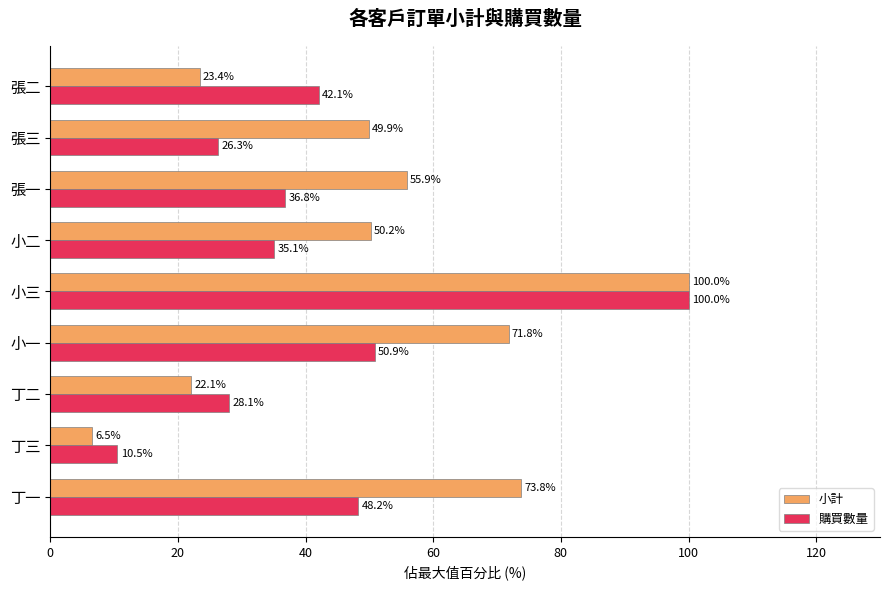

Rank the series at 小一 from lowest to highest value.

購買數量, 小計